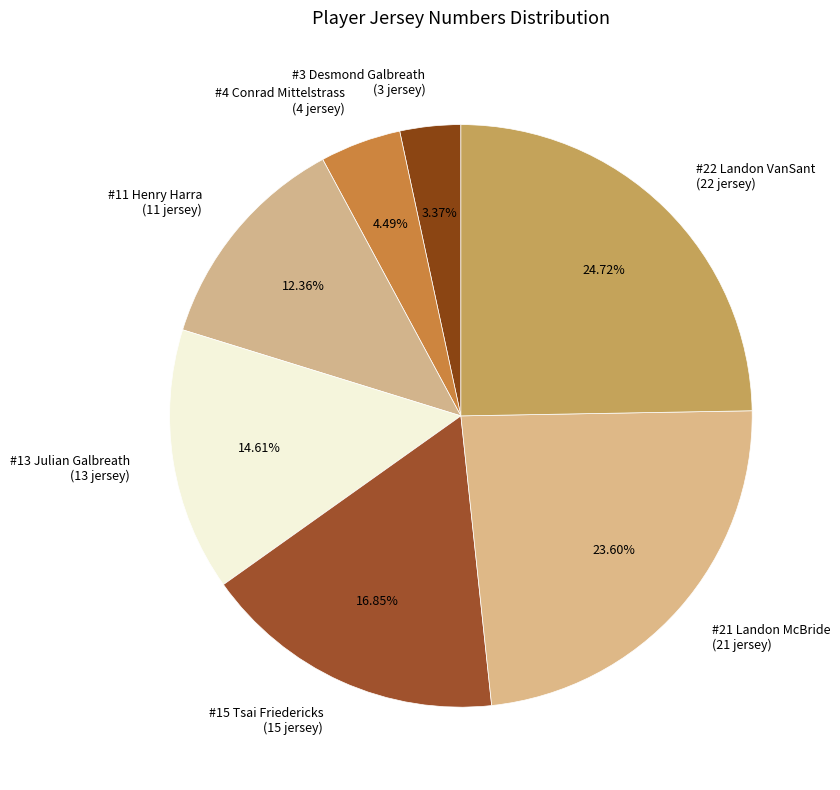

To the nearest percent, what percentage of the pie is #11 Henry Harra?

12%